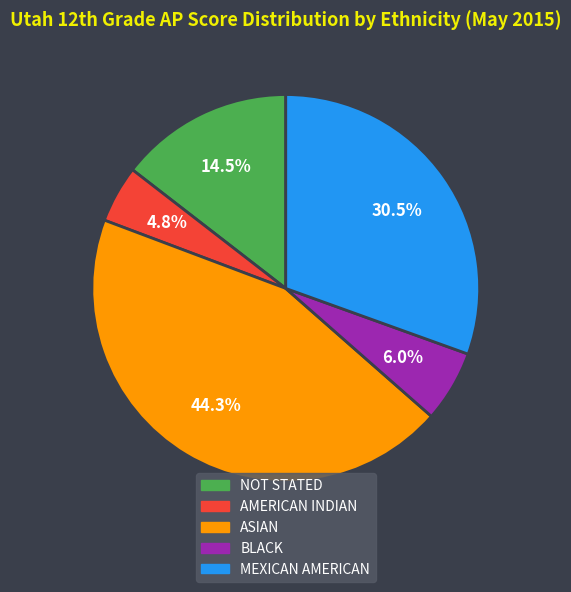

How many slices are in this pie chart?

5